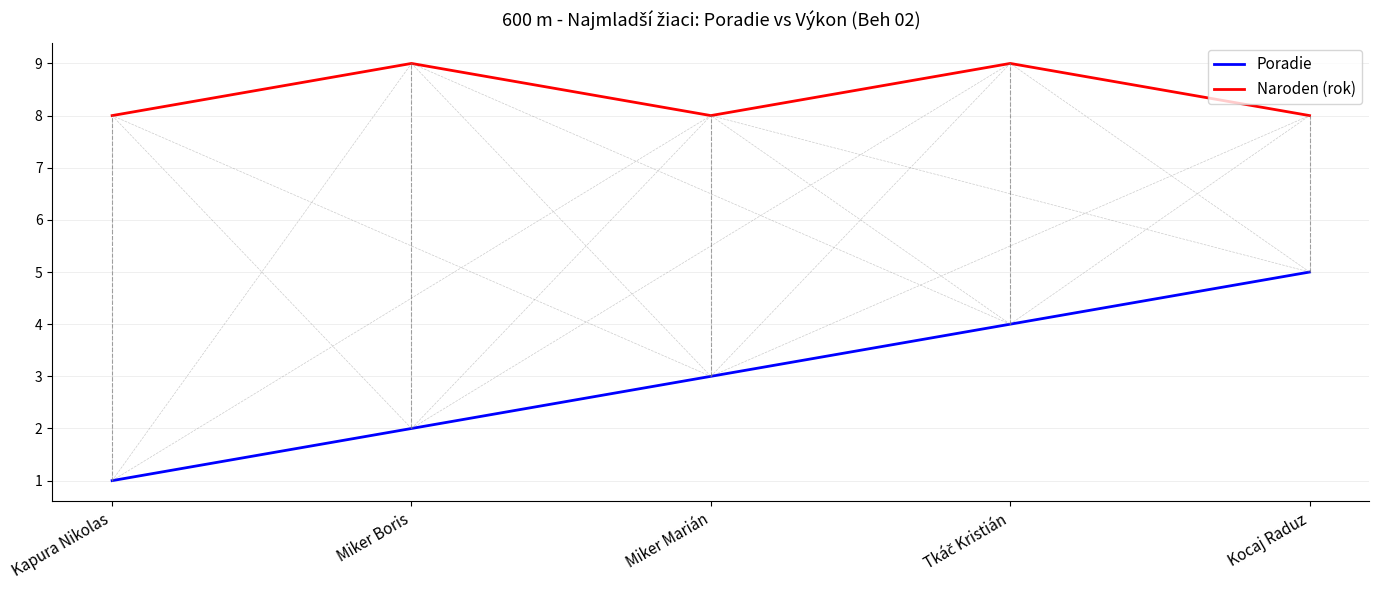

Is it true that Naroden (rok) equals 14 at Miker Boris?

False